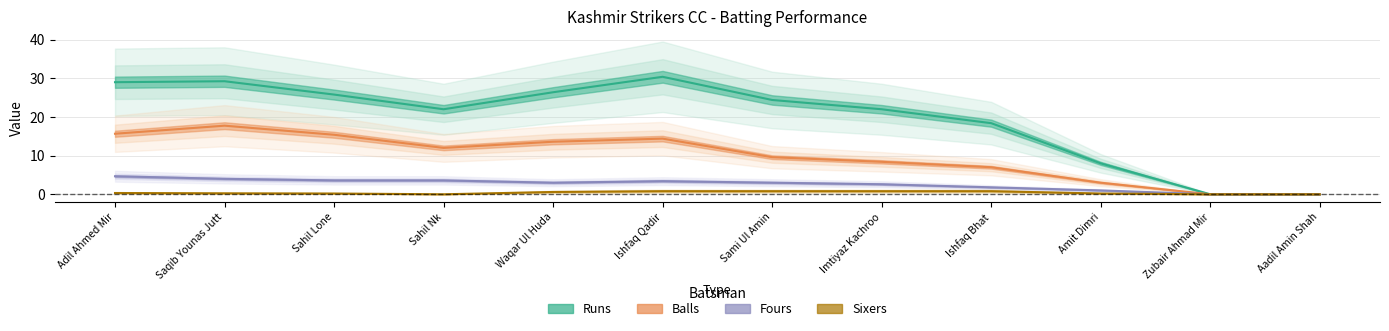

The Runs series shows 29.0 at Adil Ahmed Mir. True or false?

True